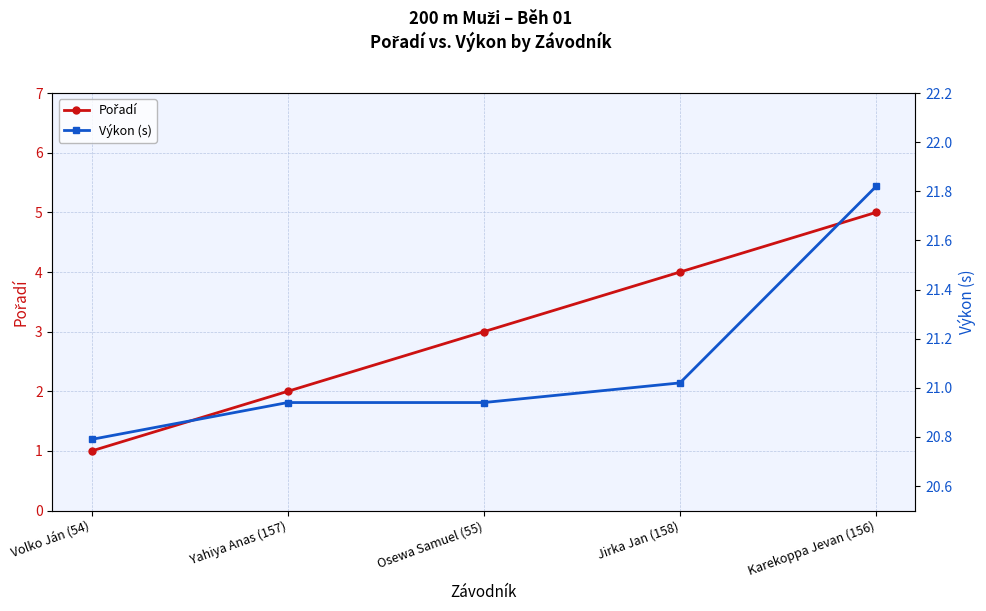

What is the difference between the maximum and second lowest values in the Pořadí series?

3.0